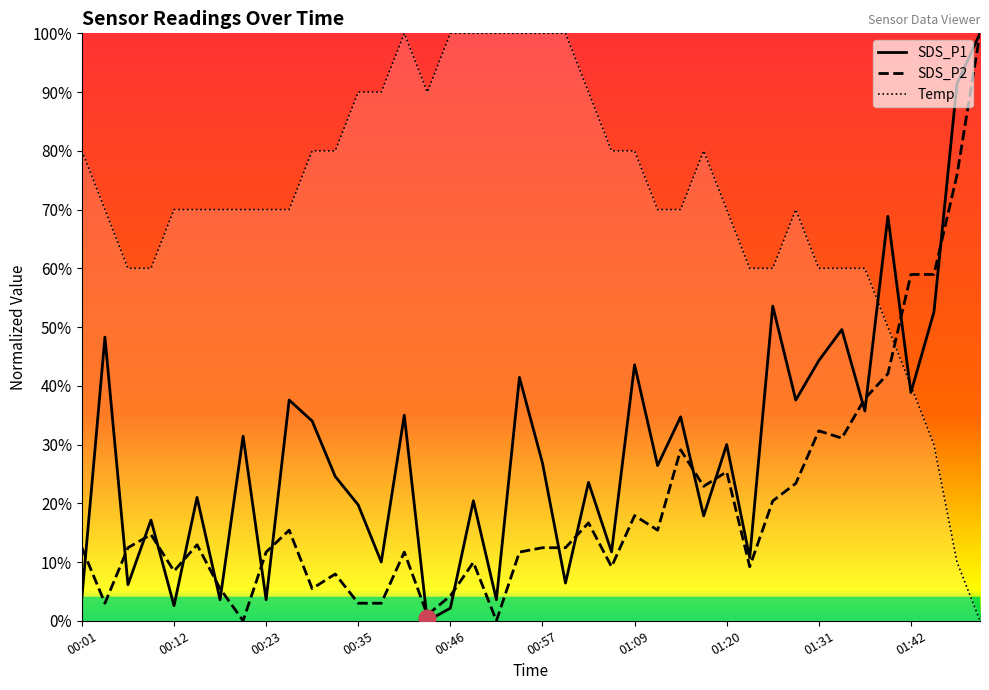

In SDS_P1, how many points are lower than both neighbors (excluding endpoints)?

15